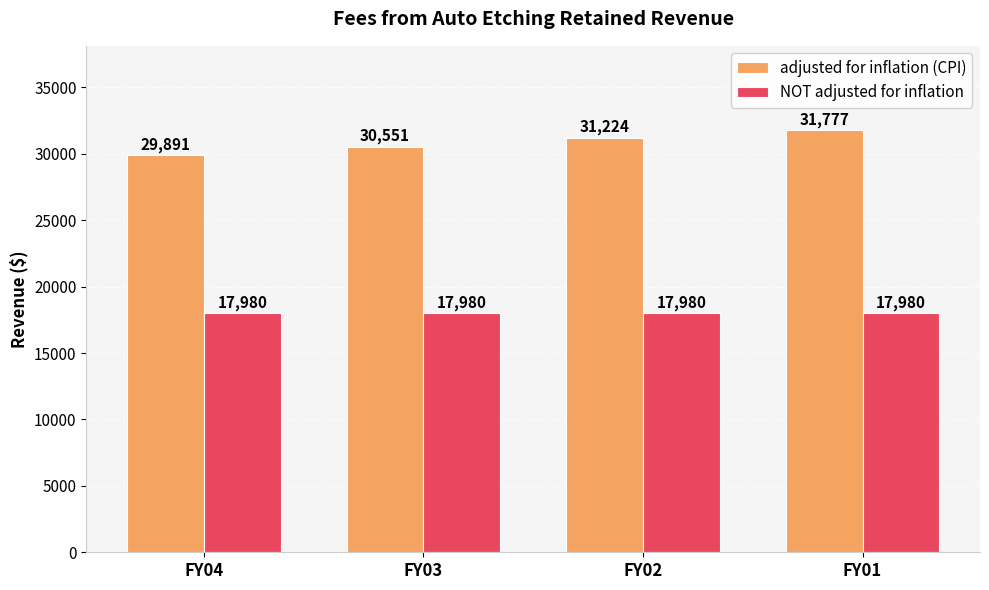

Count the number of data series in this chart.

2